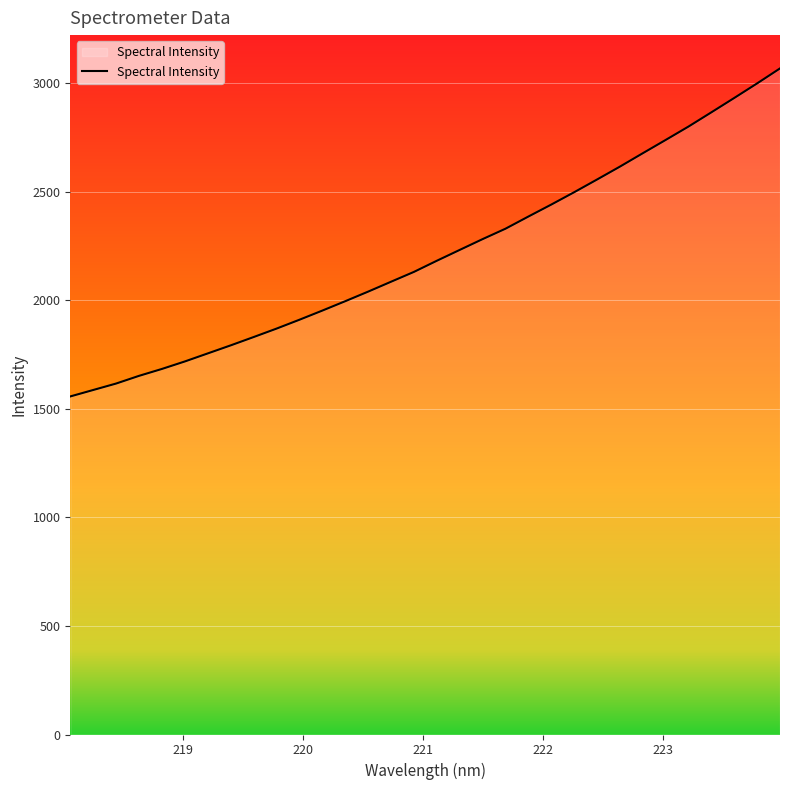

What is the difference between the maximum and minimum values?

1511.0